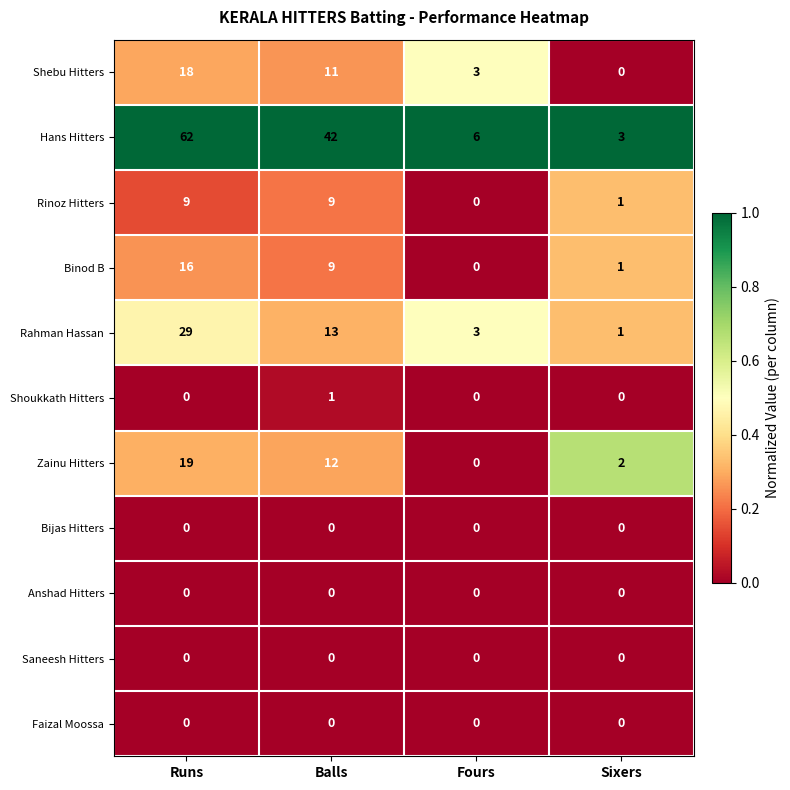

True or false: Hans Hitters has a value of 37 at Runs.

False